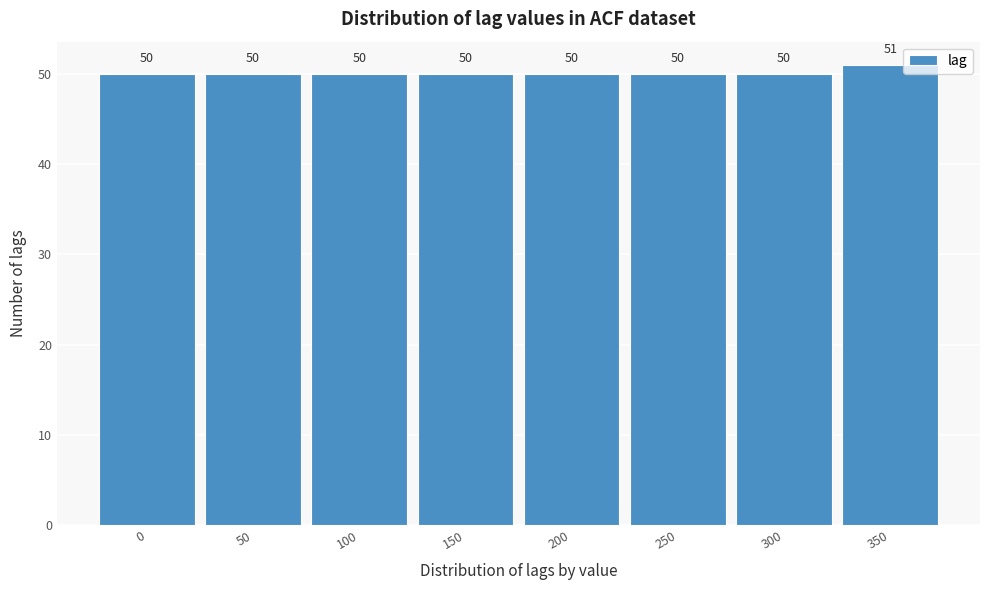

Reading right to left, list all the values displayed in this chart.

350=51	300=50	250=50	200=50	150=50	100=50	50=50	0=50